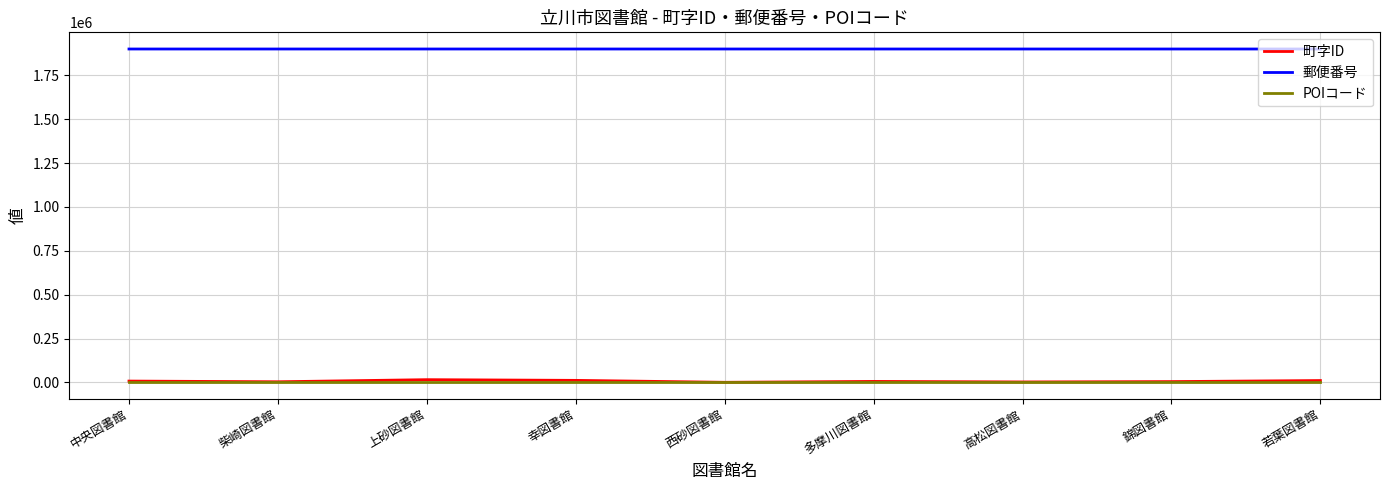

The 郵便番号 series shows 914797 at 幸図書館. True or false?

False